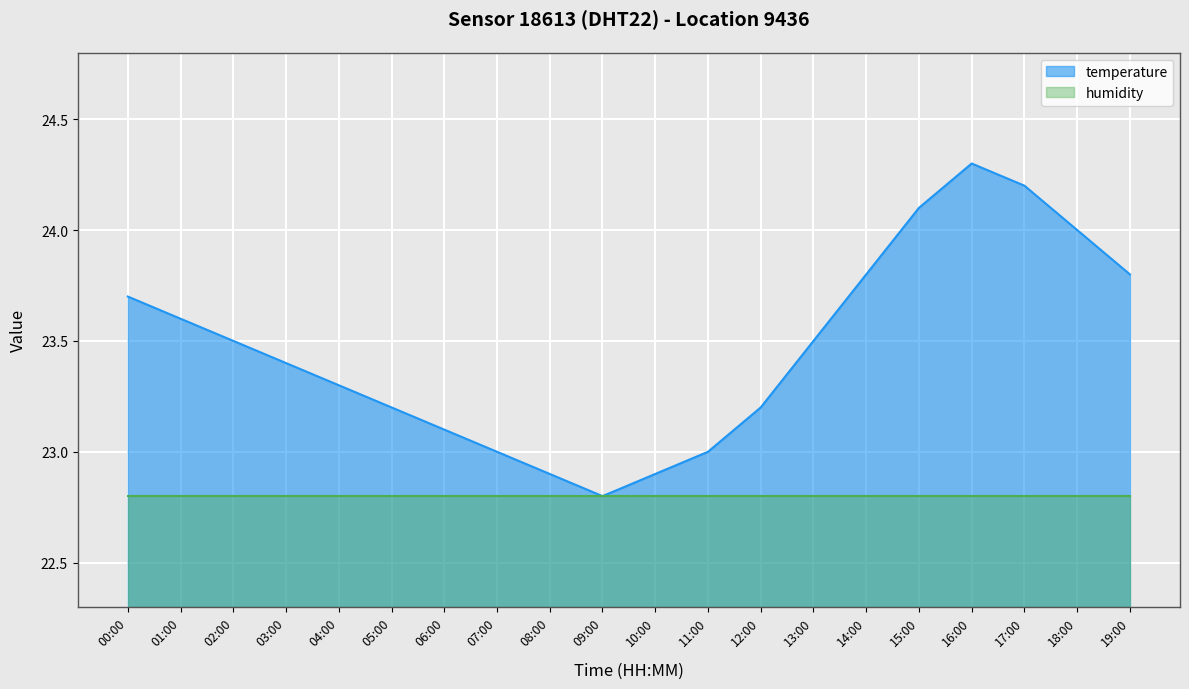

List the labels in order of value, smallest first.

09:00, 08:00, 10:00, 07:00, 11:00, 06:00, 05:00, 12:00, 04:00, 03:00, 02:00, 13:00, 01:00, 00:00, 14:00, 19:00, 18:00, 15:00, 17:00, 16:00